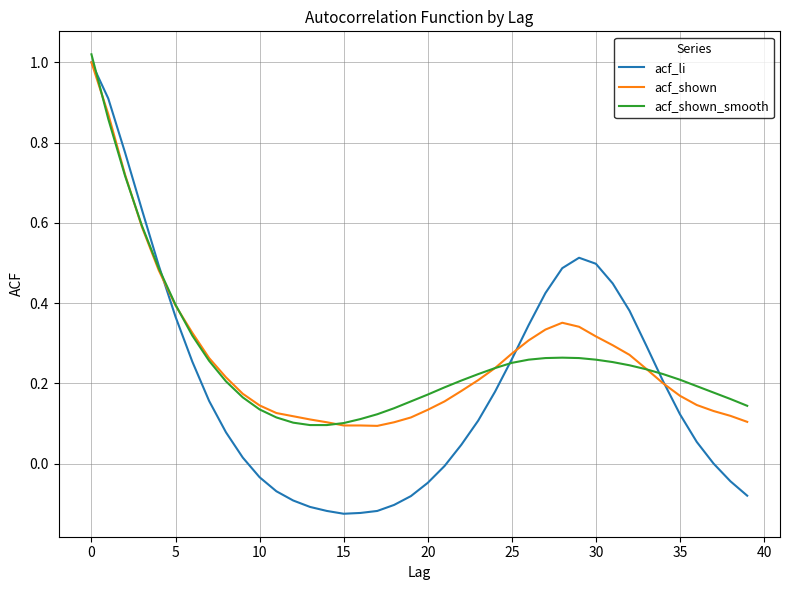

How many lines are shown in the chart?

3